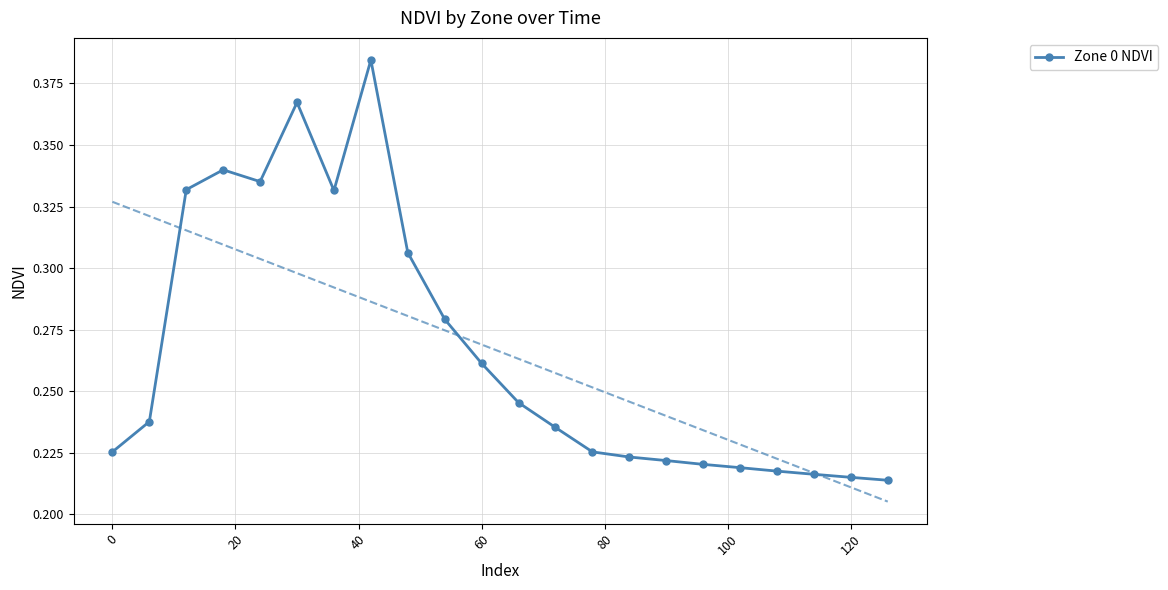

True or false: Zone 0 NDVI has more than 1 points higher than both neighbors.

True